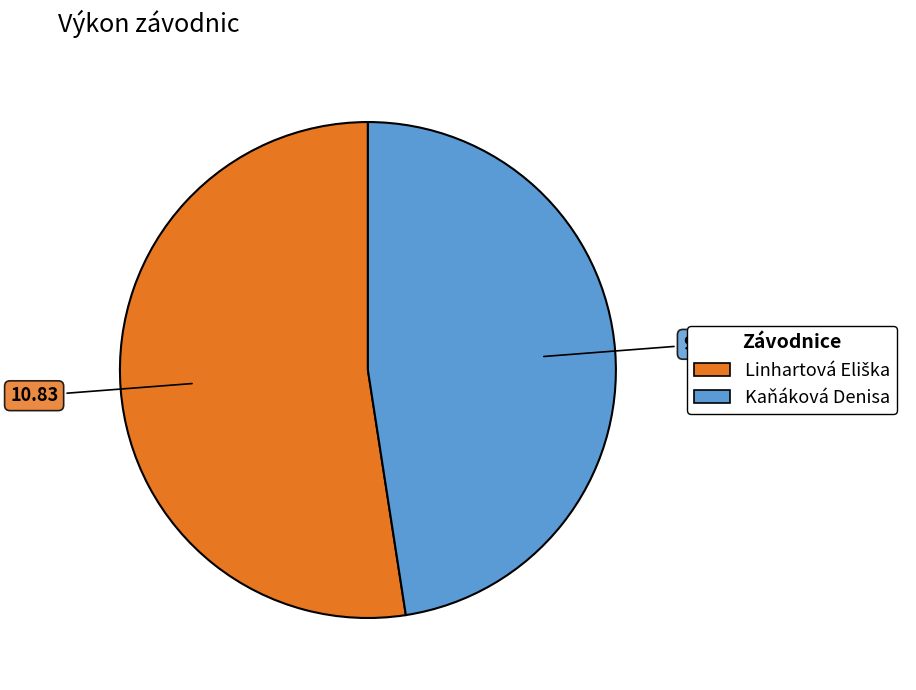

Is there a majority slice in this chart?

Yes